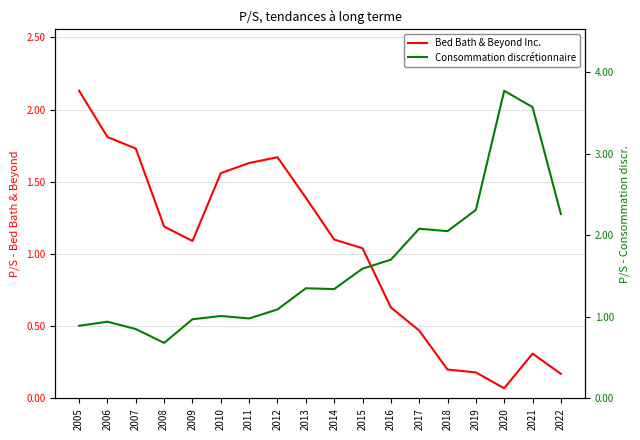

In Bed Bath & Beyond Inc., how many points are higher than both neighbors (excluding endpoints)?

2